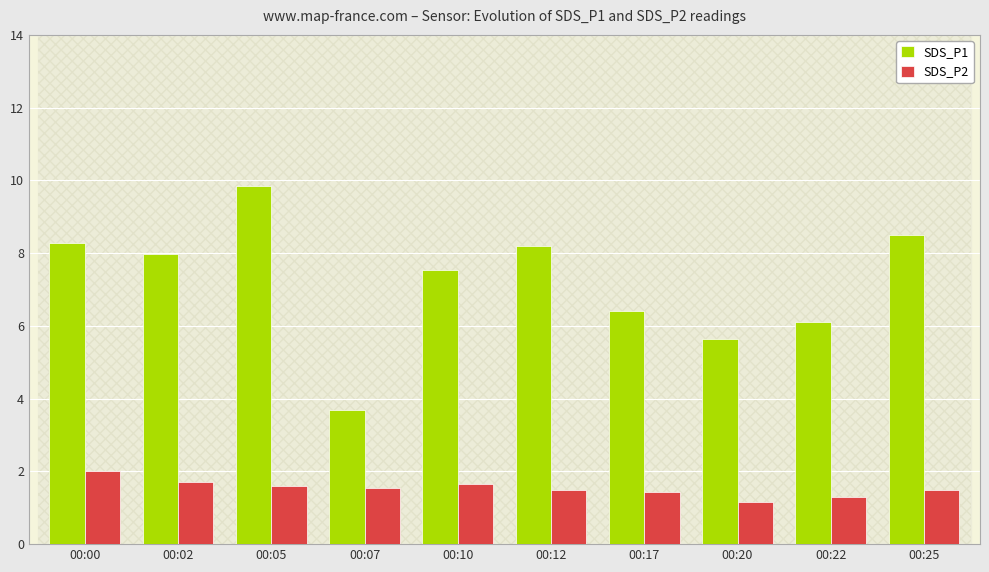

What is the spread (max minus min) of values at 00:00?

6.3